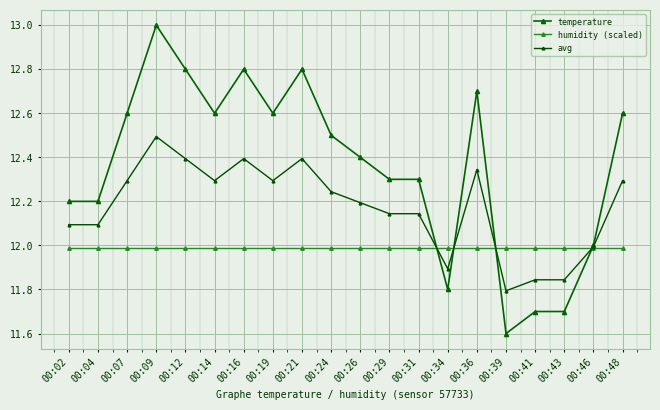

How many lines are shown in the chart?

3